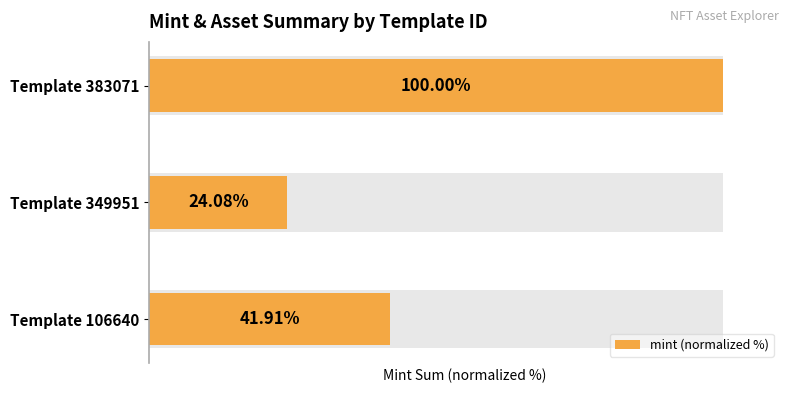

Does the chart contain stacked bars?

No